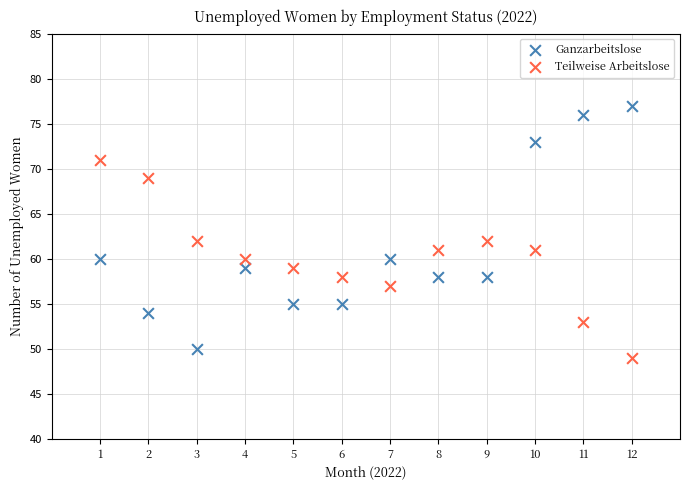

Which series has the largest Y range (max minus min)?

Ganzarbeitslose